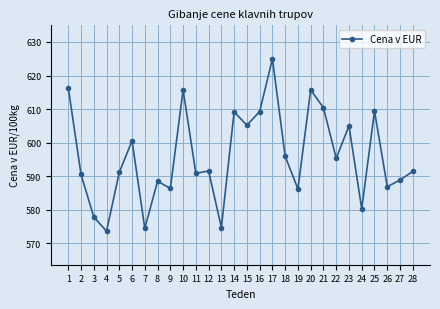

What is the value of the 9th point from the left?

586.3